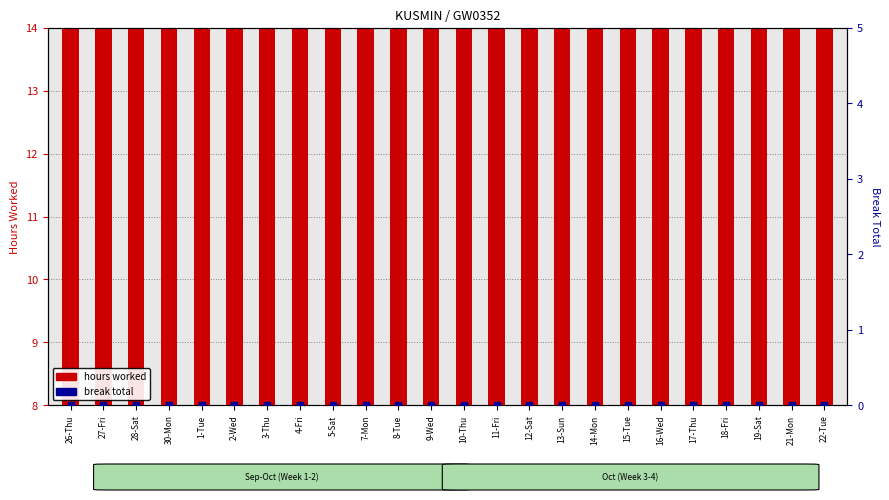

Which series reaches the maximum Y coordinate?

hours worked